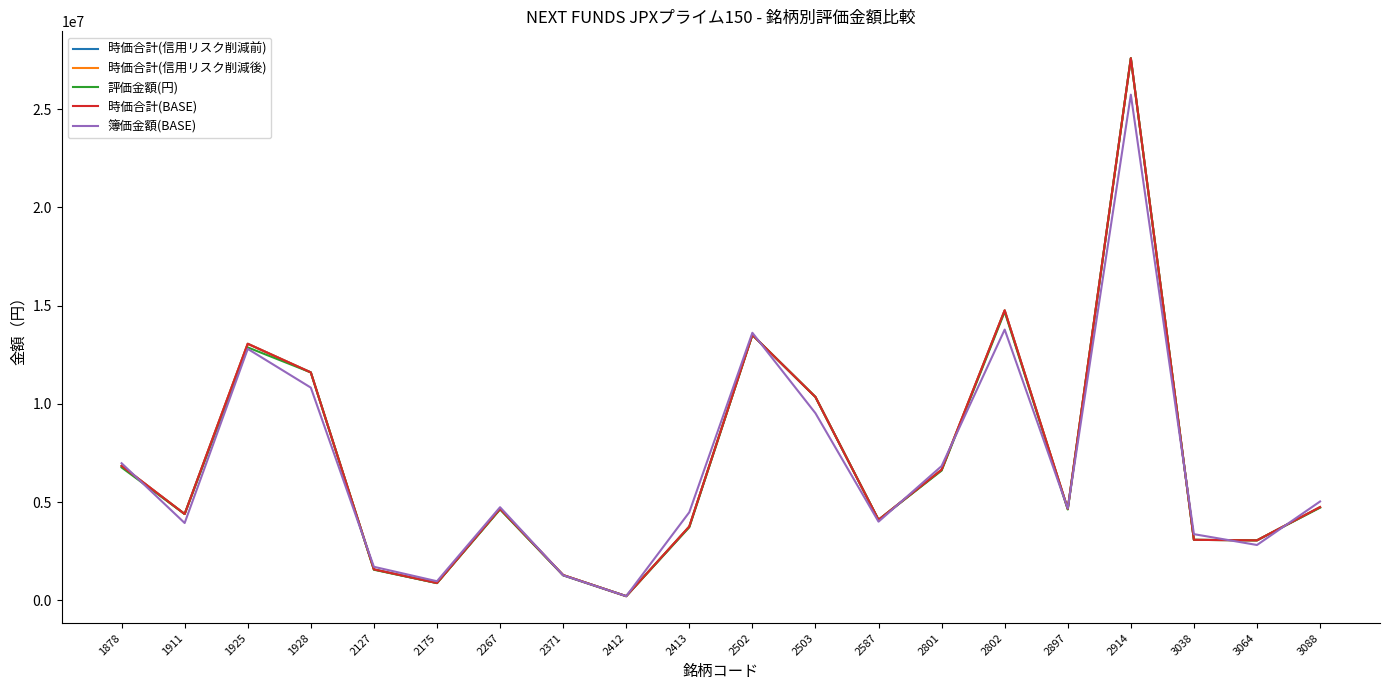

Is this an area chart (filled region under the line)?

No